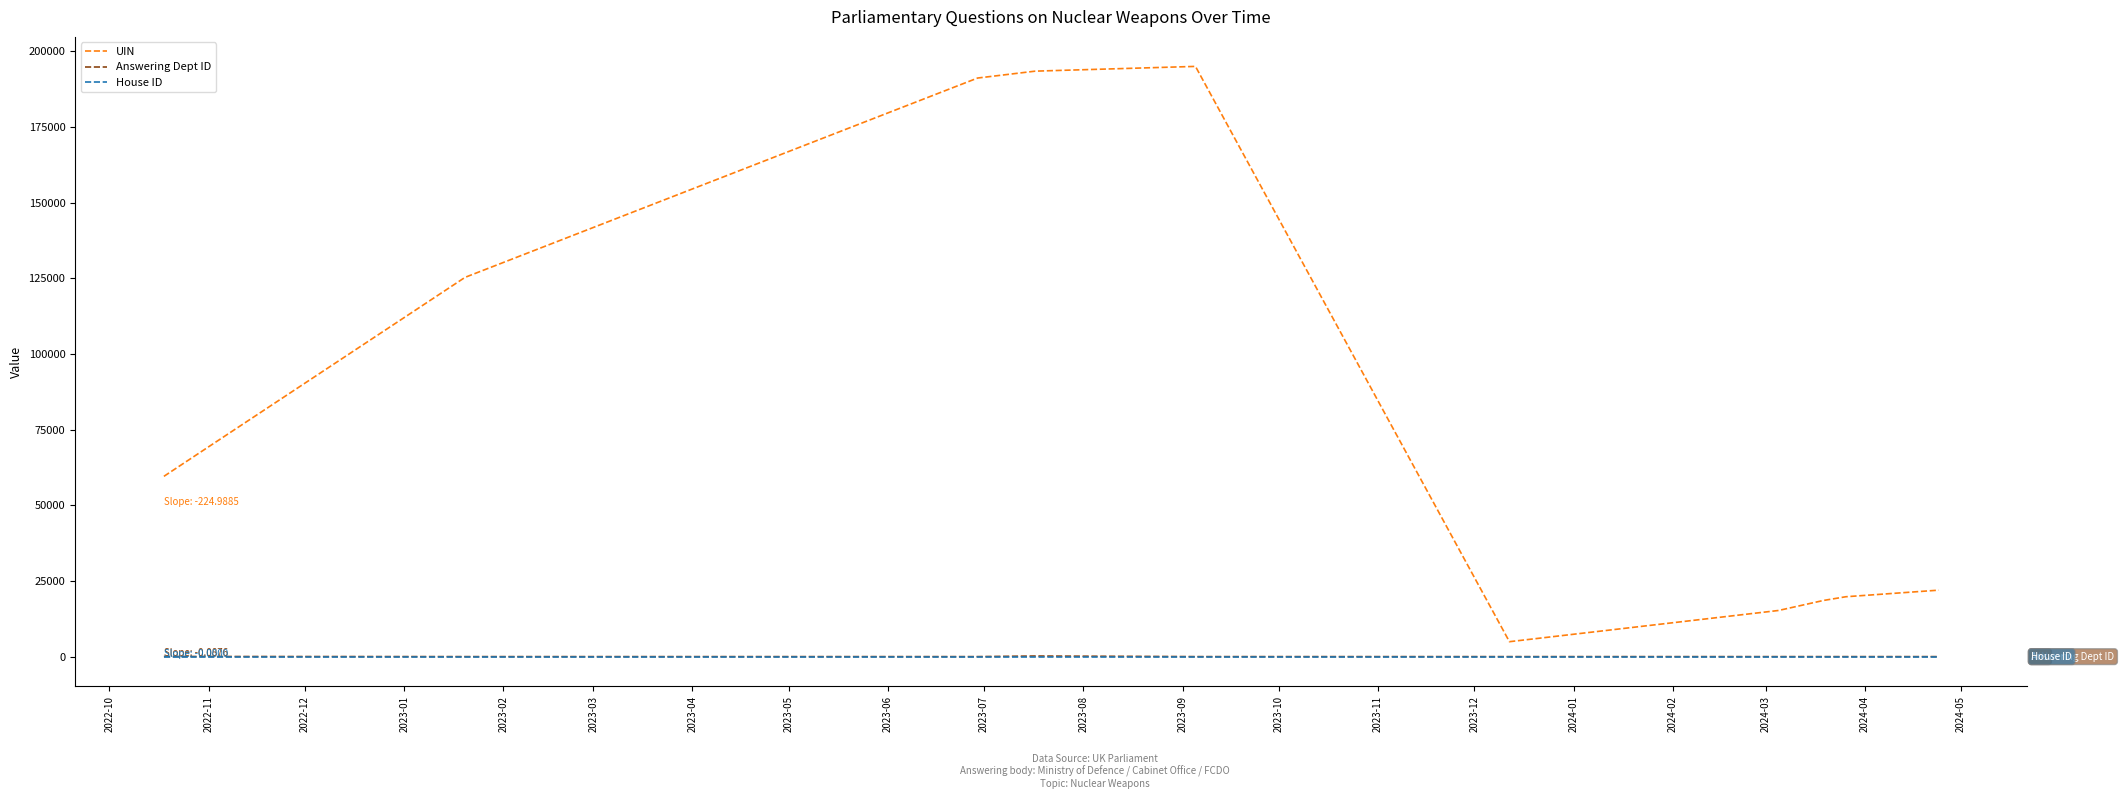

What is the greatest value displayed?

194984